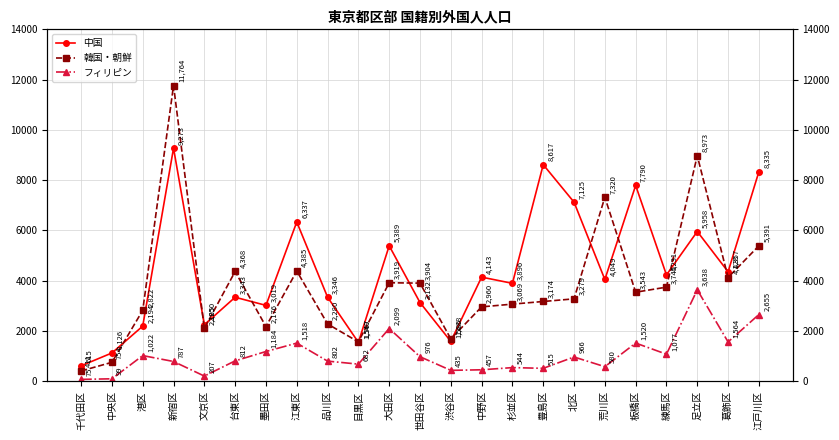

What are all the series names shown in the legend?

中国, 韓国・朝鮮, フィリピン